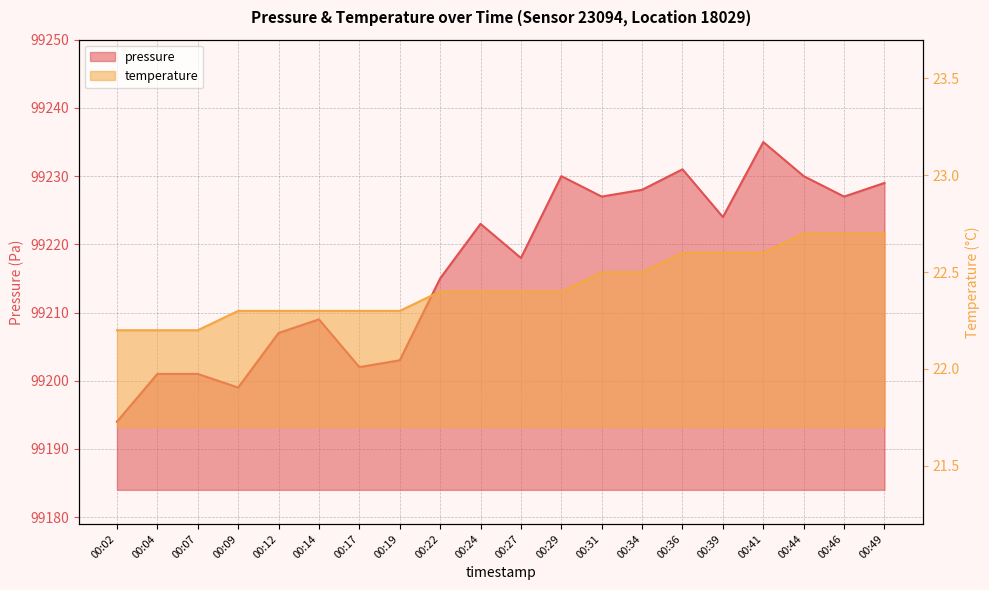

True or false: temperature has a value of 22.7 at 00:44.

True